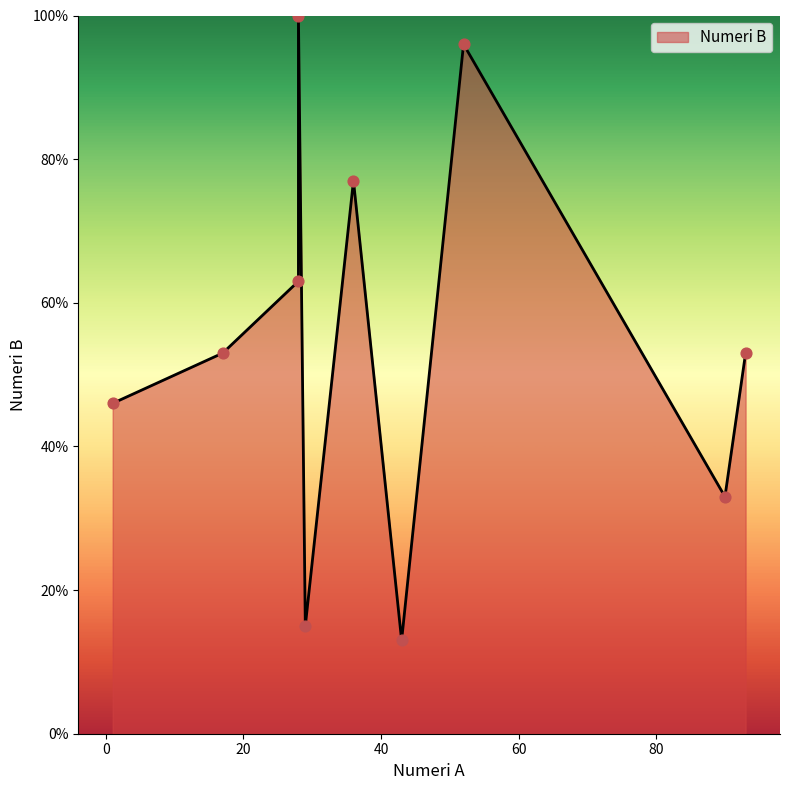

Which has a higher value, 93 or 28?

28